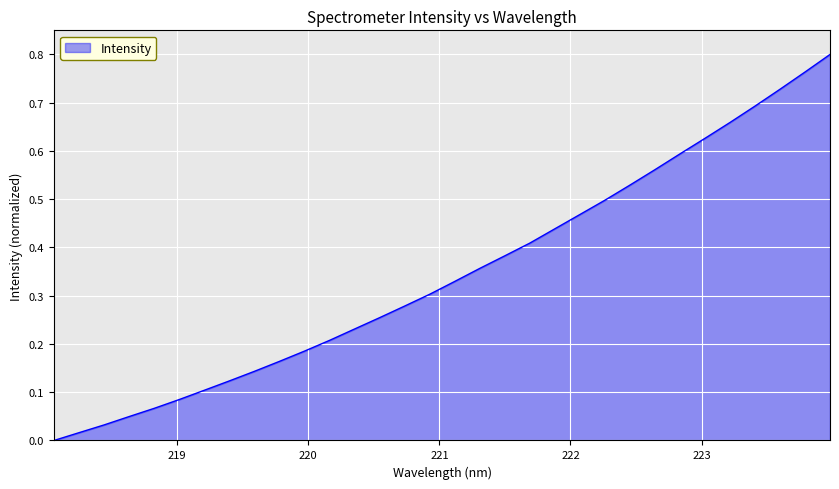

What is the greatest value displayed?

0.8